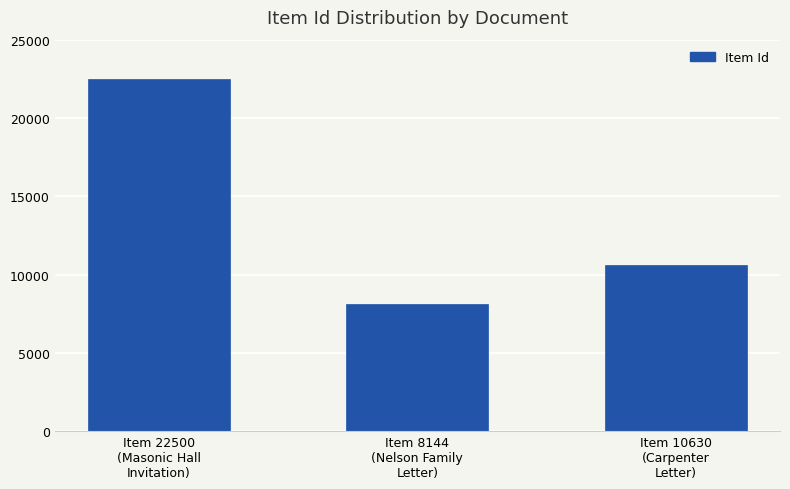

Reading left to right, what are all the values shown in this chart?

22500	8144	10630